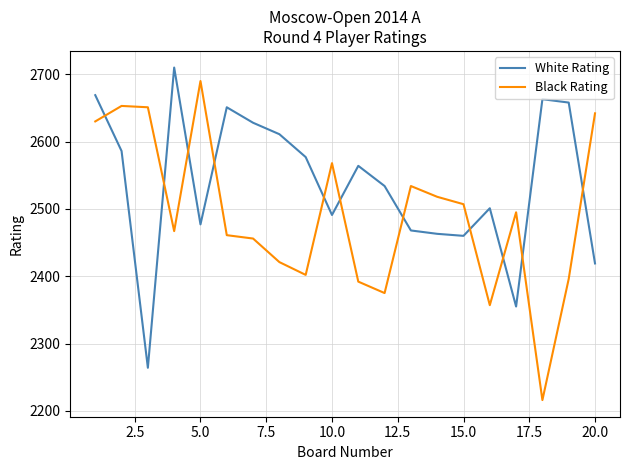

List the series in order of their overall mean, highest first.

White Rating, Black Rating